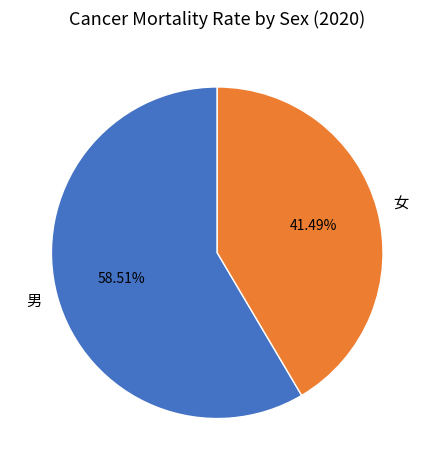

To the nearest percent, what percentage of the pie is 女?

41%